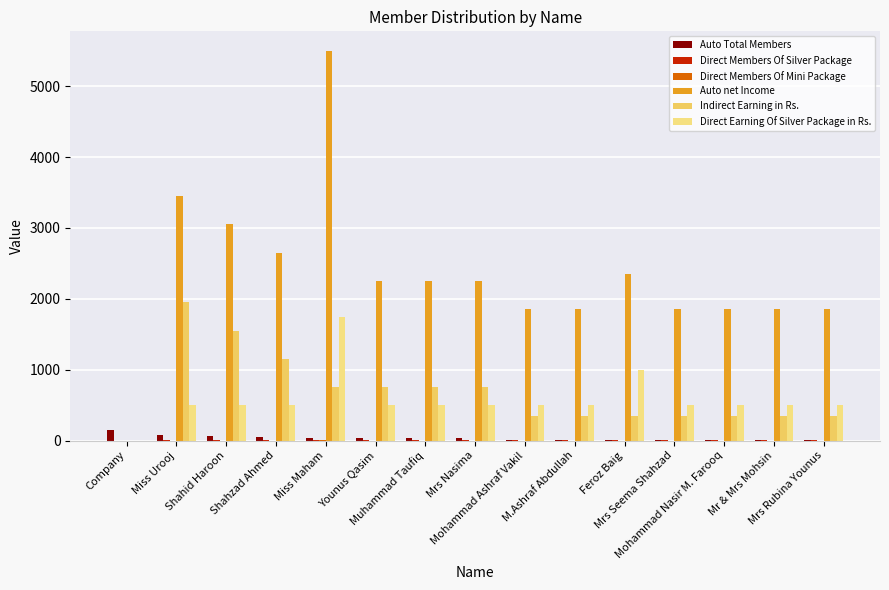

Which series has the largest total across all categories?

Auto net Income